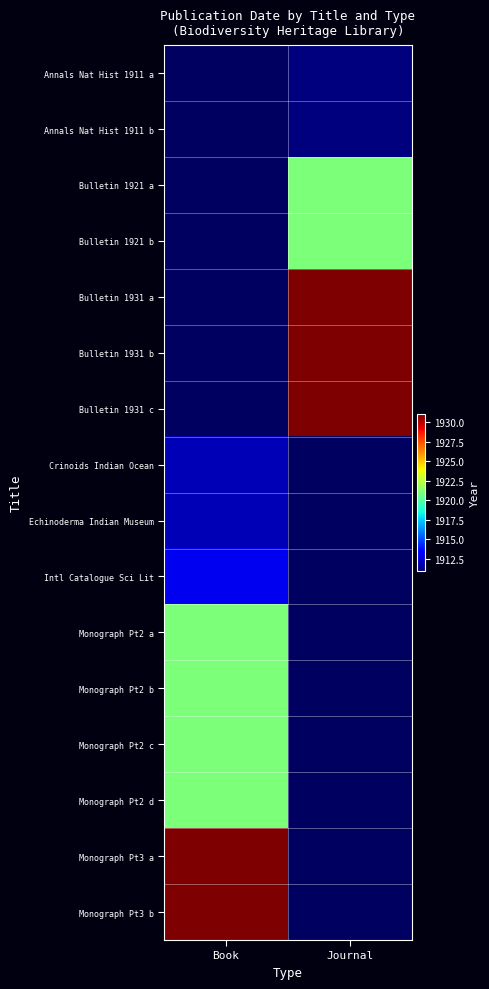

List the series in order of their peak value, highest first.

Bulletin 1931 a, Bulletin 1931 b, Bulletin 1931 c, Monograph Pt3 a, Monograph Pt3 b, Bulletin 1921 a, Bulletin 1921 b, Monograph Pt2 a, Monograph Pt2 b, Monograph Pt2 c, Monograph Pt2 d, Intl Catalogue Sci Lit, Crinoids Indian Ocean, Echinoderma Indian Museum, Annals Nat Hist 1911 a, Annals Nat Hist 1911 b